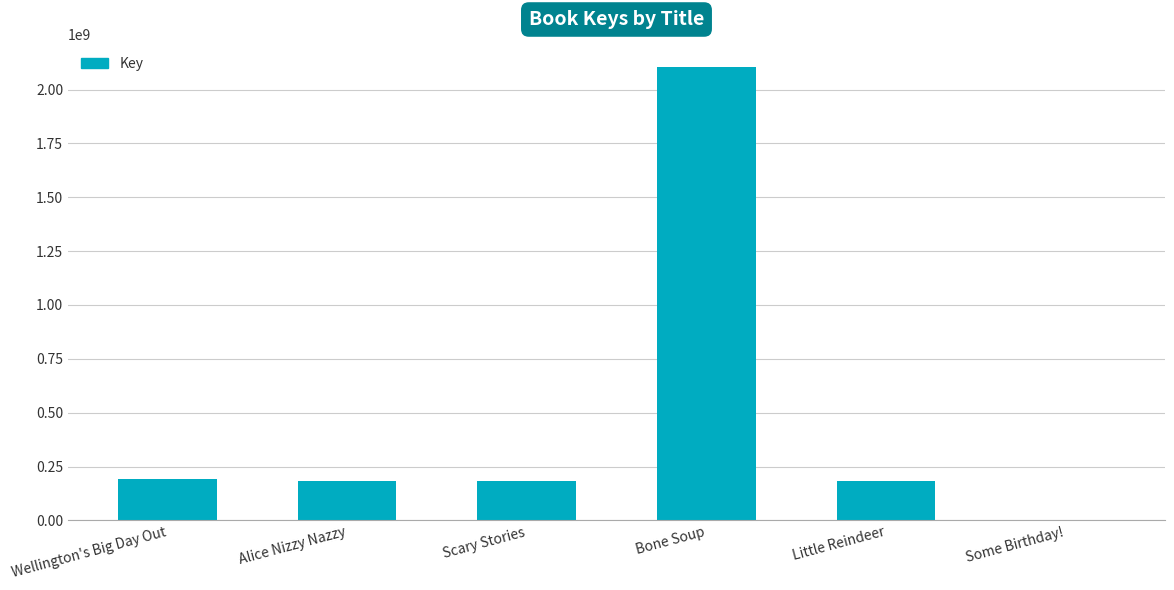

What is the change in value from Scary Stories to Bone Soup?

+1919639704